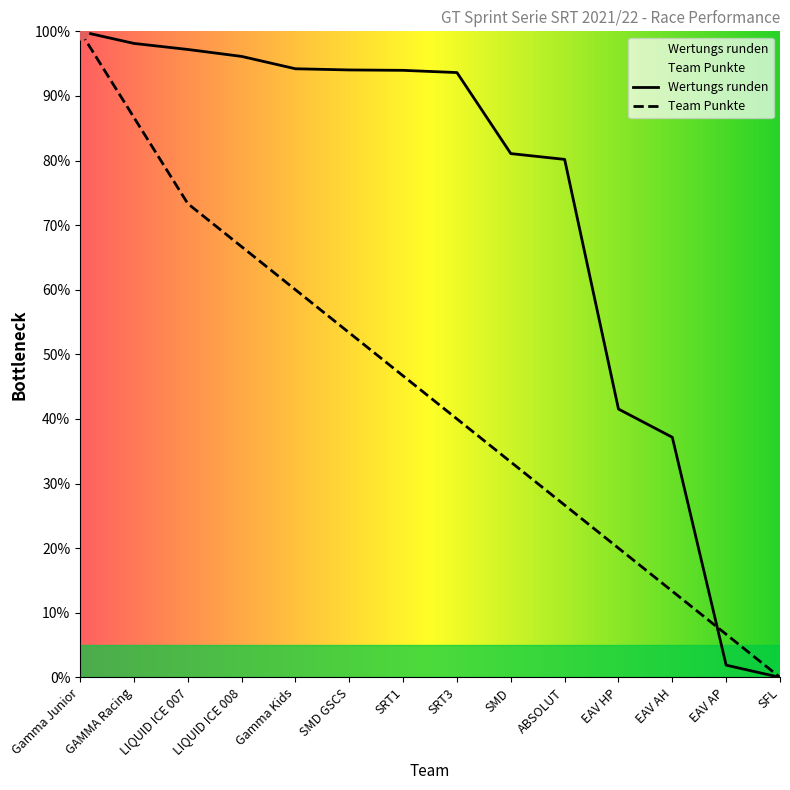

True or false: Wertungs runden has more than 0 points higher than both neighbors.

False